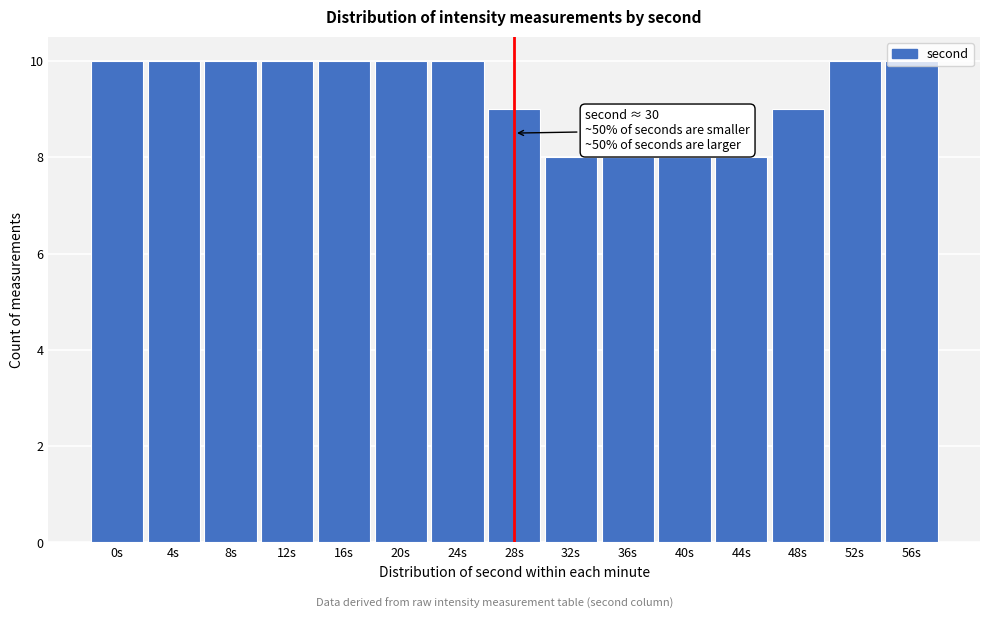

What is the maximum value shown in the chart?

10